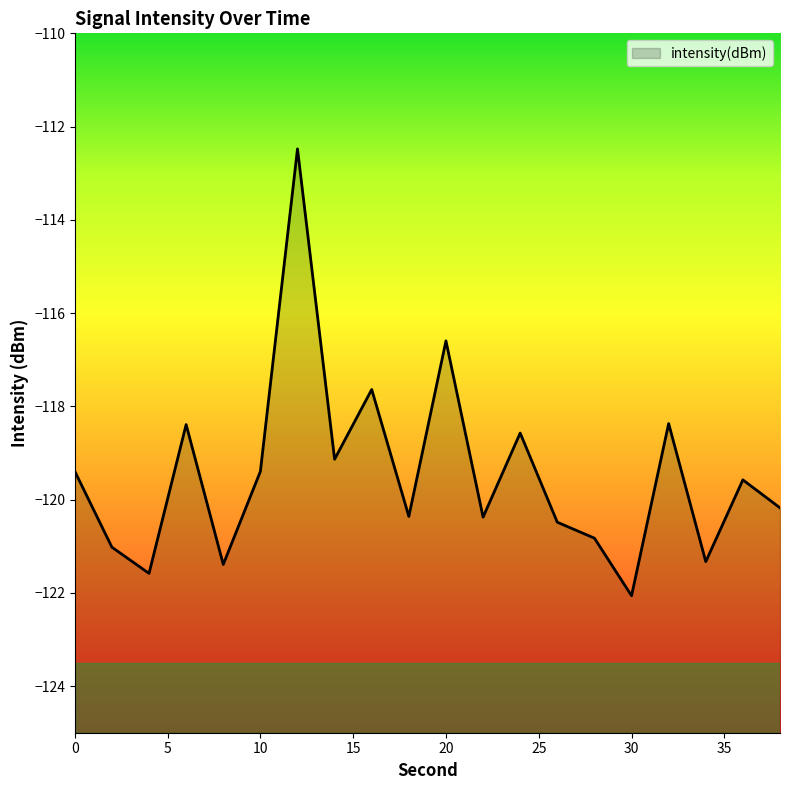

Does the chart display data point markers on the line(s)?

No